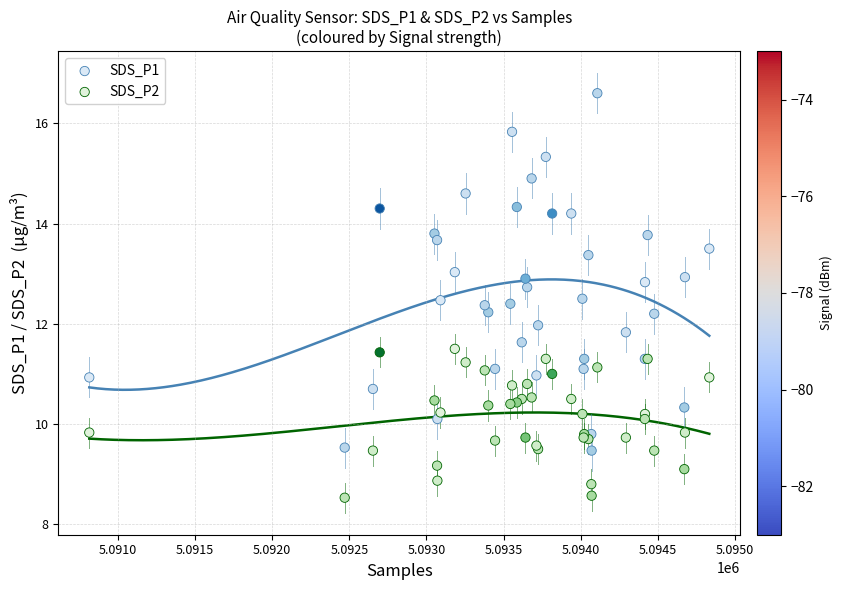

Which series reaches the maximum Y coordinate?

SDS_P1